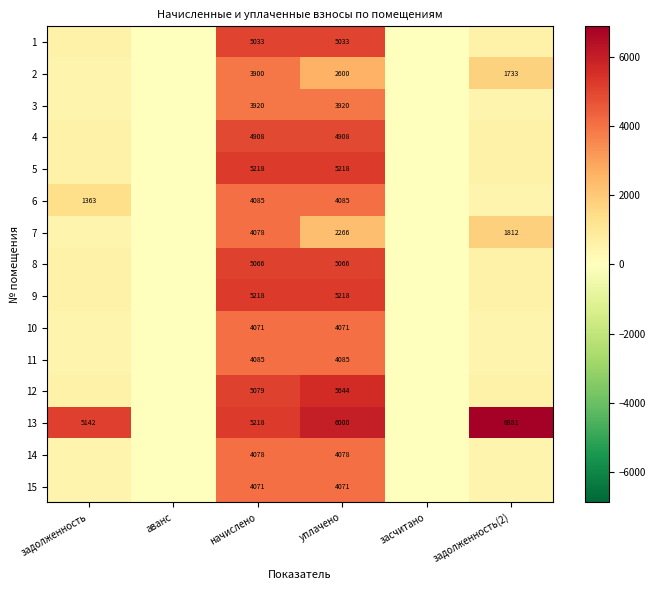

How many values in 10 are above zero?

4